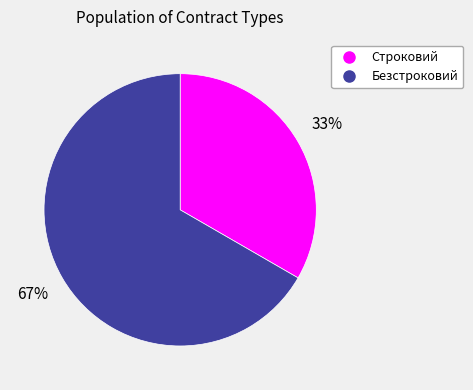

Is the sum of Строковий and Безстроковий greater than half?

Yes